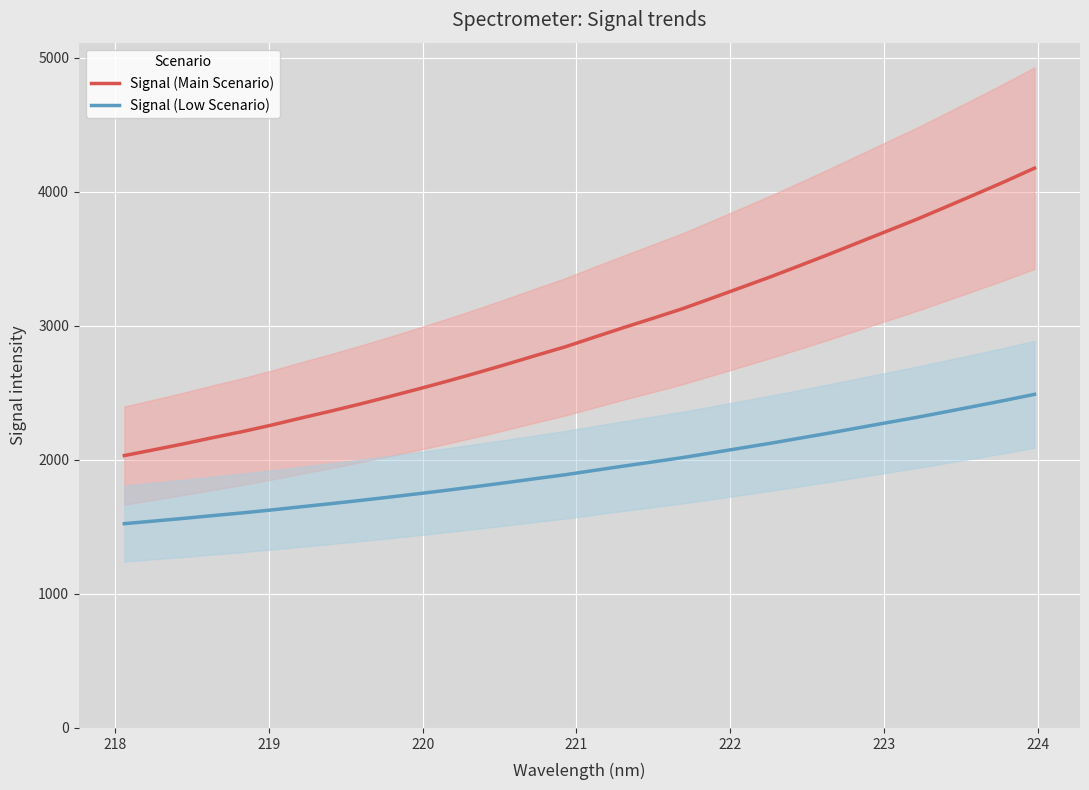

True or false: Signal (Main Scenario) and Signal (Low Scenario) intersect in this chart.

False